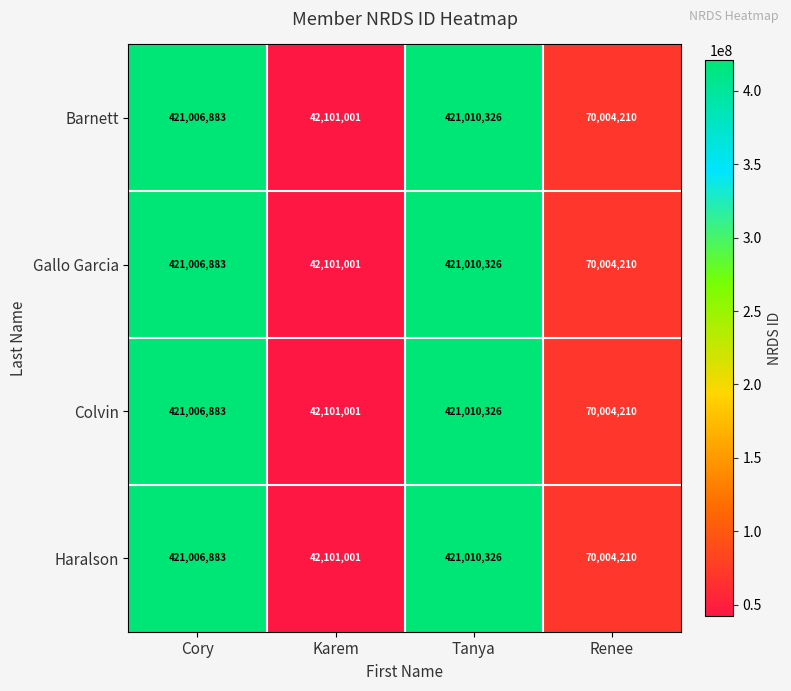

What is the sum of the Gallo Garcia values at Cory and Tanya?

842017209